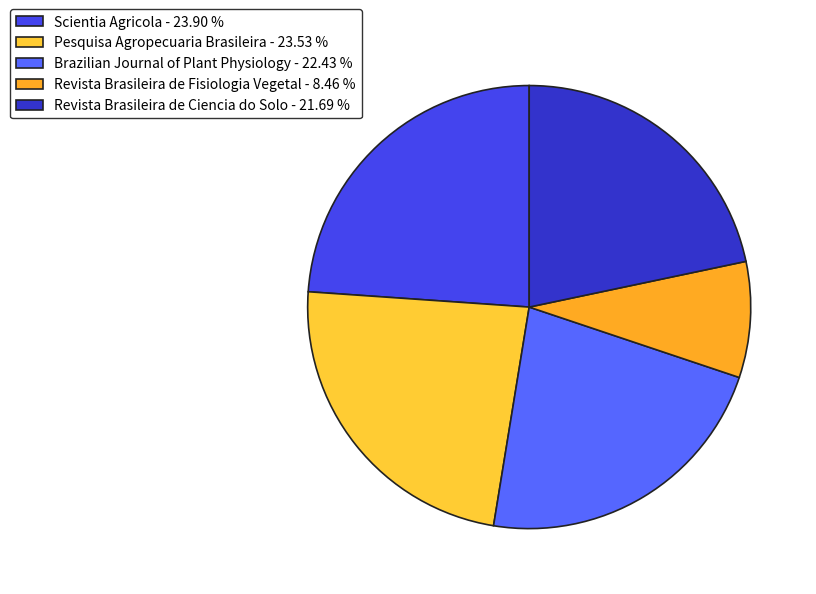

How much of the chart is everything except Revista Brasileira de Fisiologia Vegetal?

91.5%